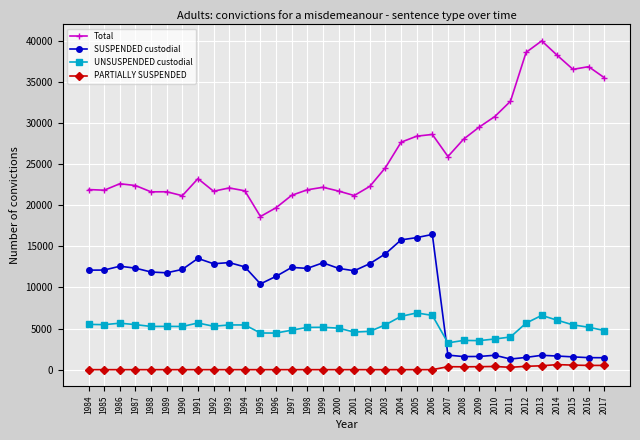

What is the average value of the Total series?

26239